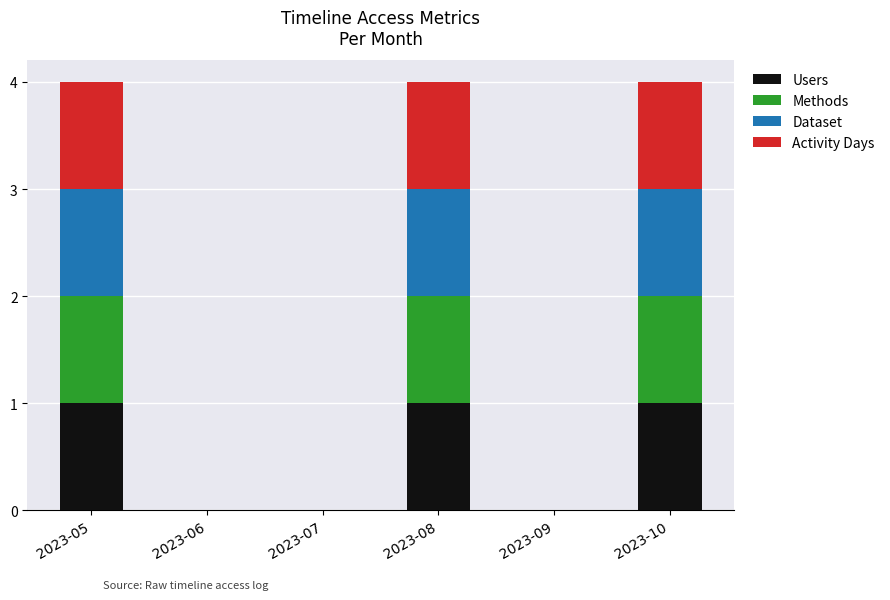

What is the total value across all series at 2023-10?

4